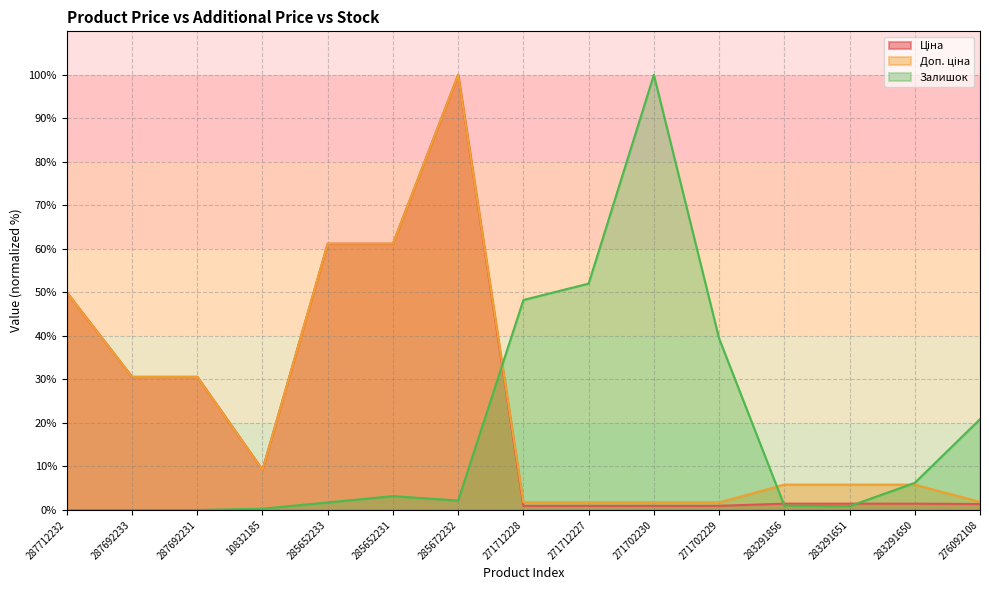

What is the difference between the second highest and minimum values in the Ціна series?

60.2